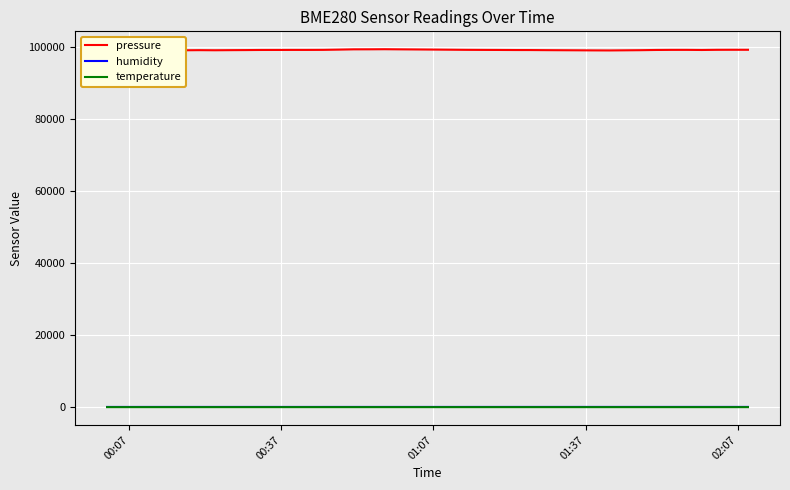

What is the minimum value for humidity?

72.3